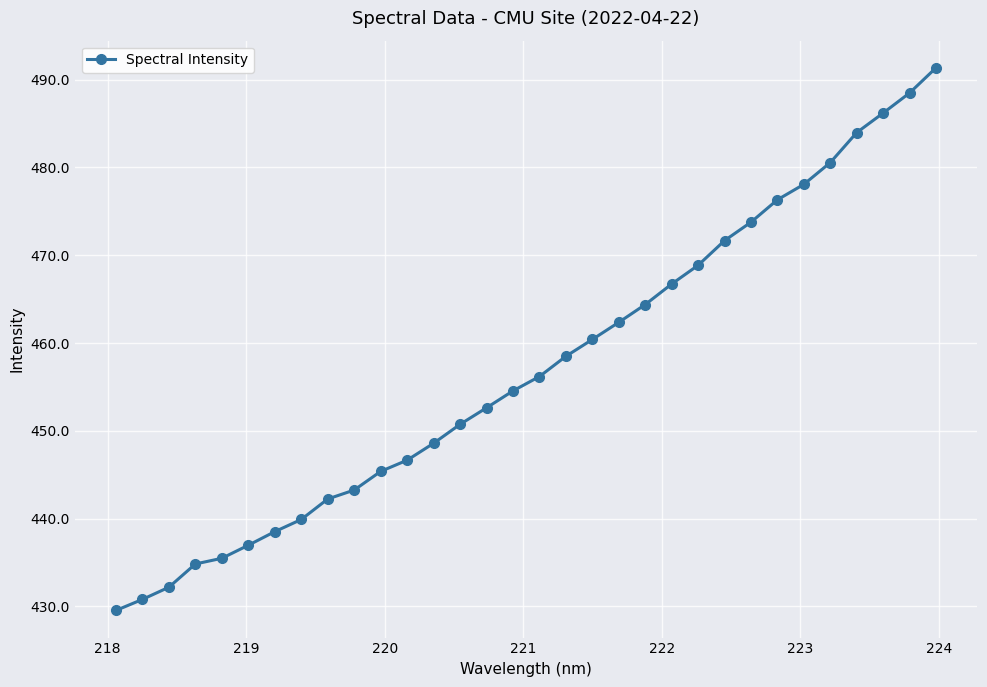

What is the maximum value shown in the chart?

491.4